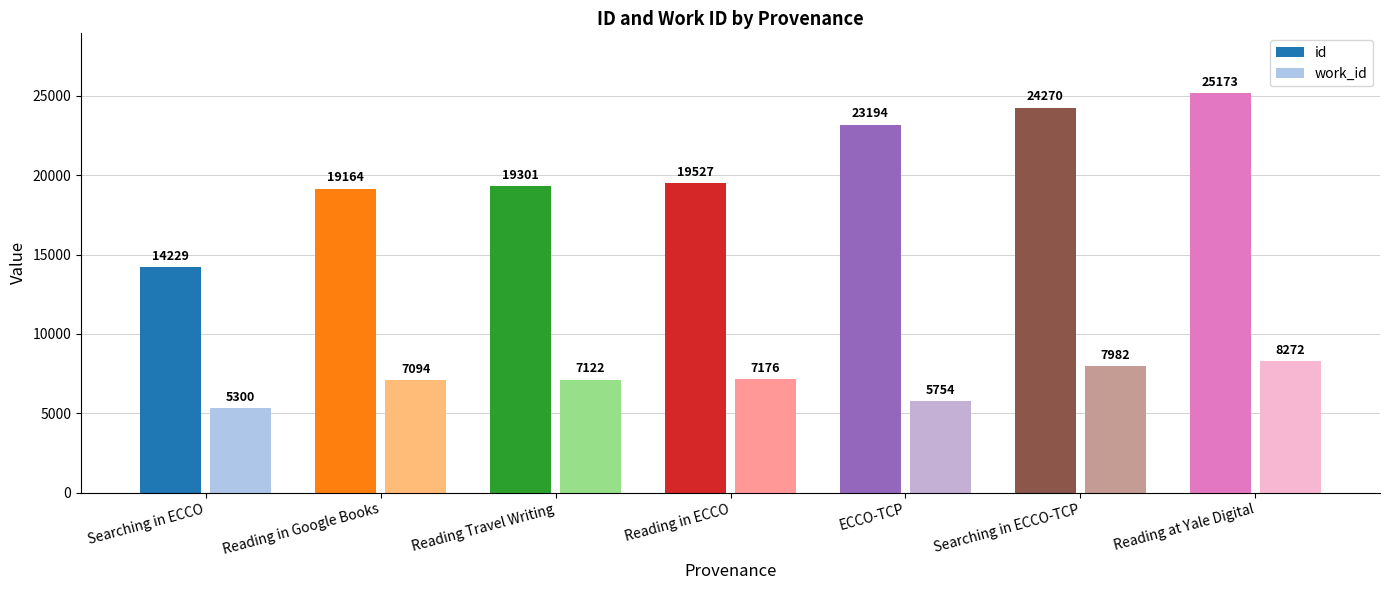

What is the spread (max minus min) of values at Reading in Google Books?

12070